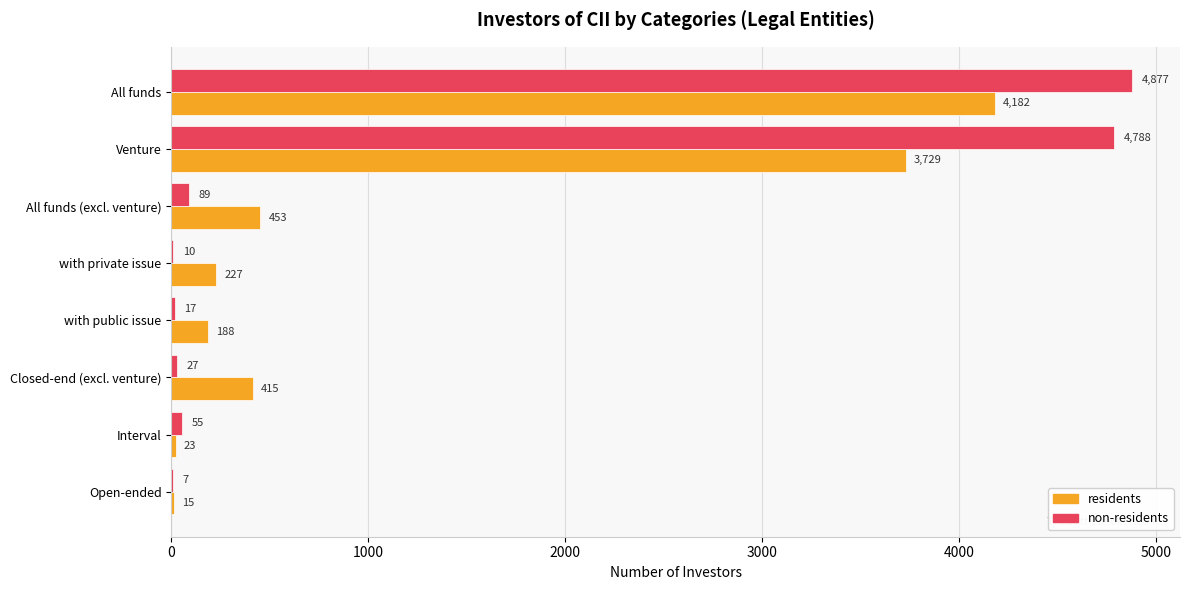

What is the sum of the non-residents values at All funds and with public issue?

4894